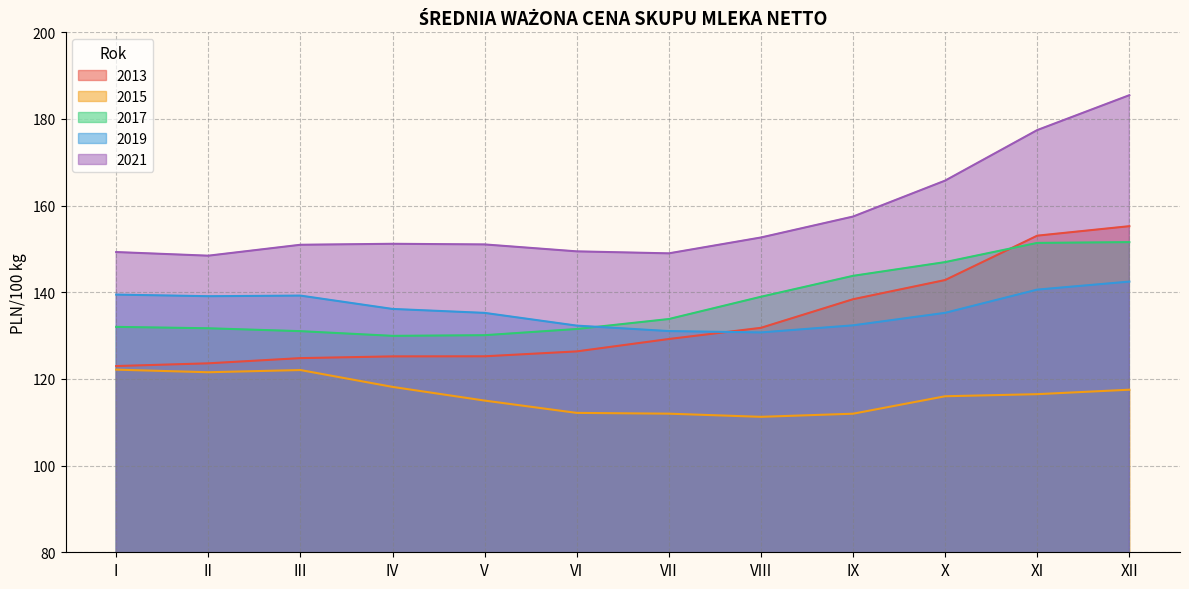

What is the difference between the maximum and minimum values in the 2021 series?

37.0